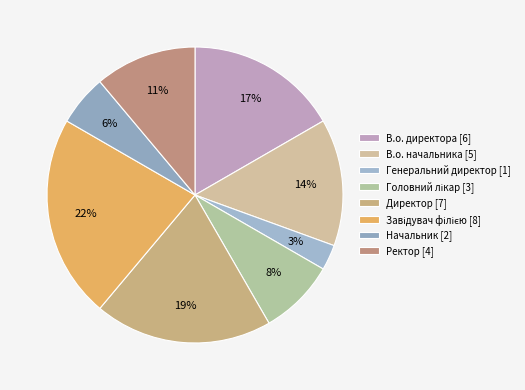

Combined, do Ректор and Генеральний директор account for over 50%?

No